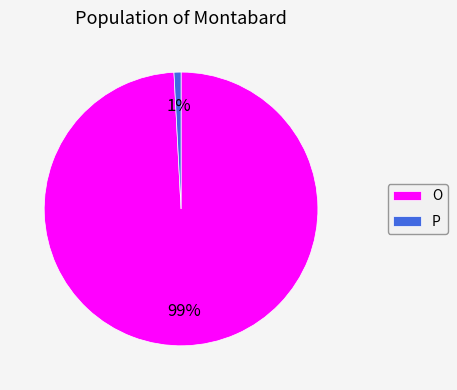

How many slices are in this pie chart?

2